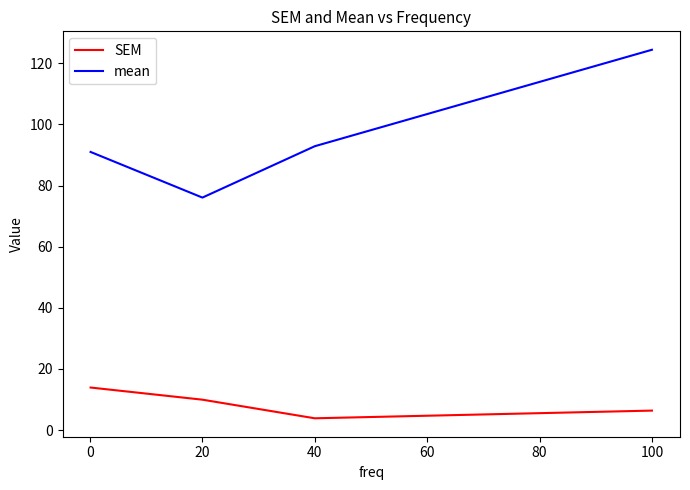

In mean, how many points are lower than both neighbors (excluding endpoints)?

1